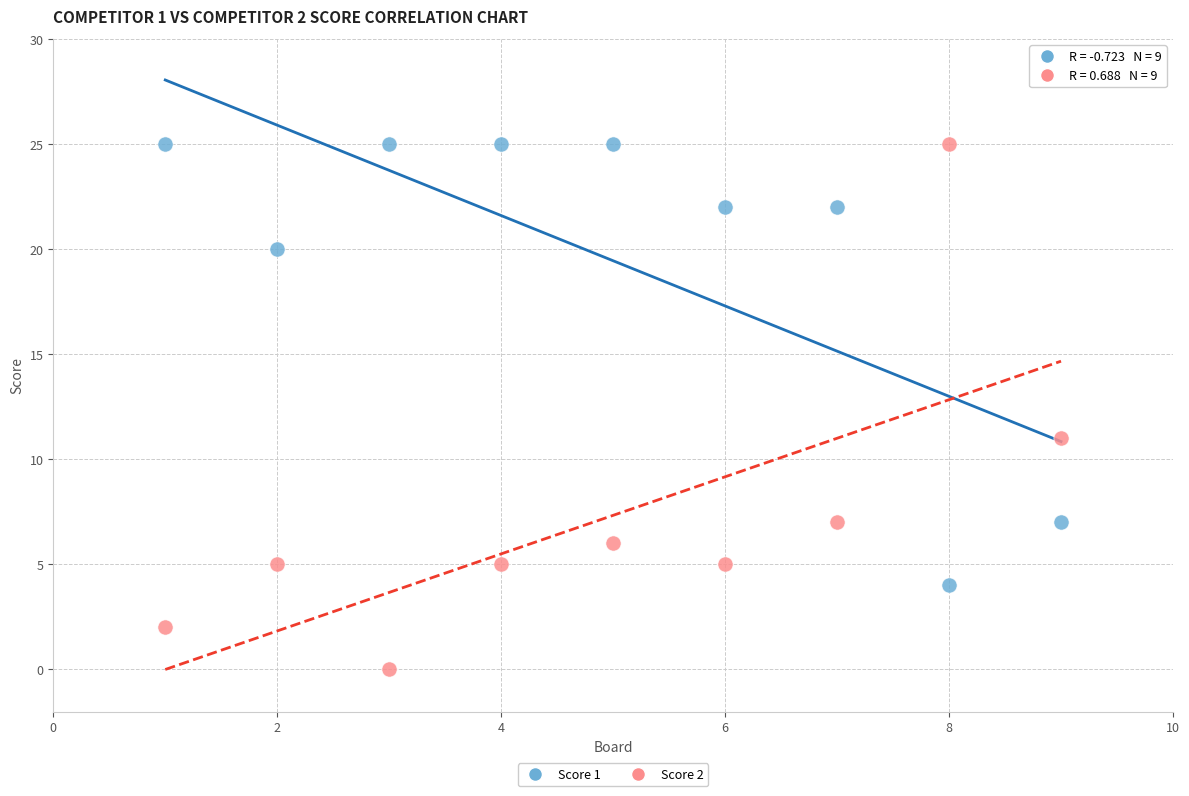

What is the X range (max minus min) for the scatter plot?

8